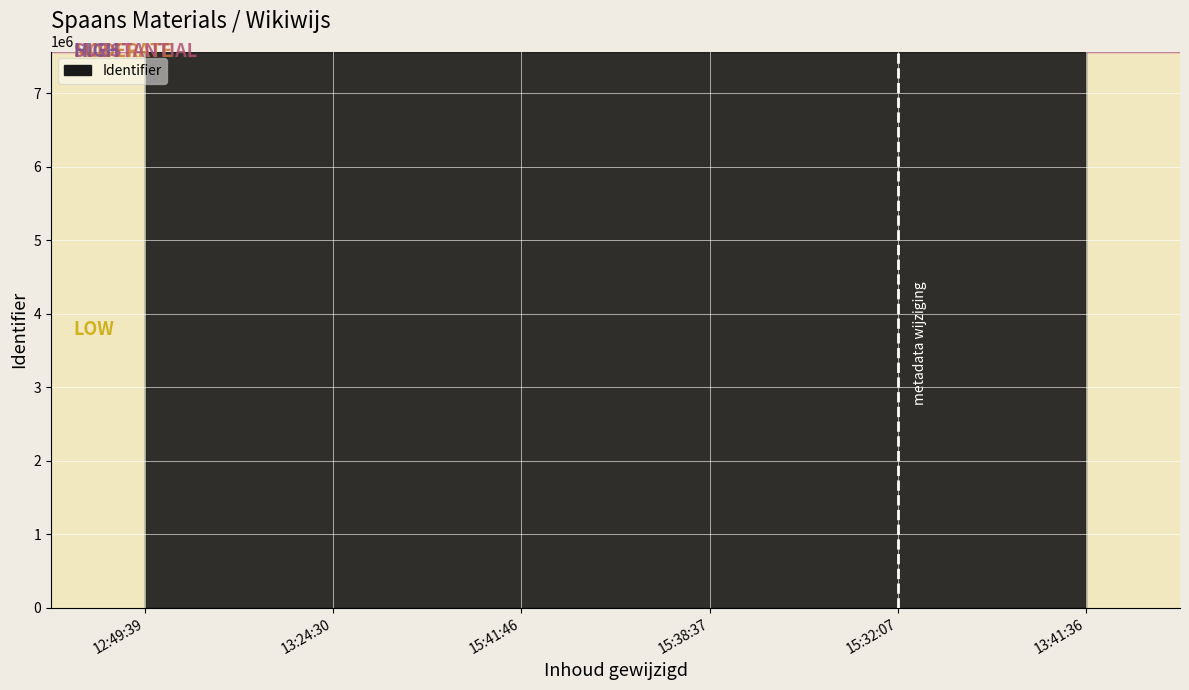

At which category does the chart reach its minimum across all series?

12:49:39